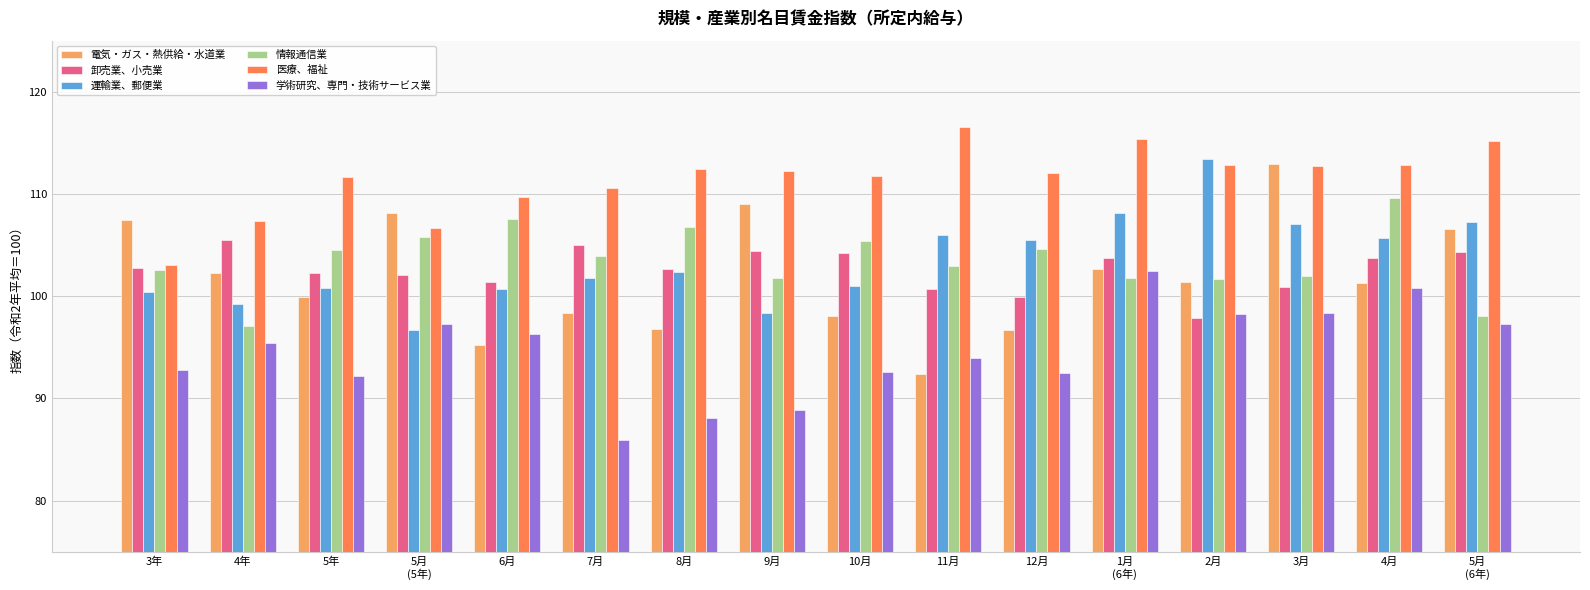

What value does the 情報通信業 series have at 2月?

101.7